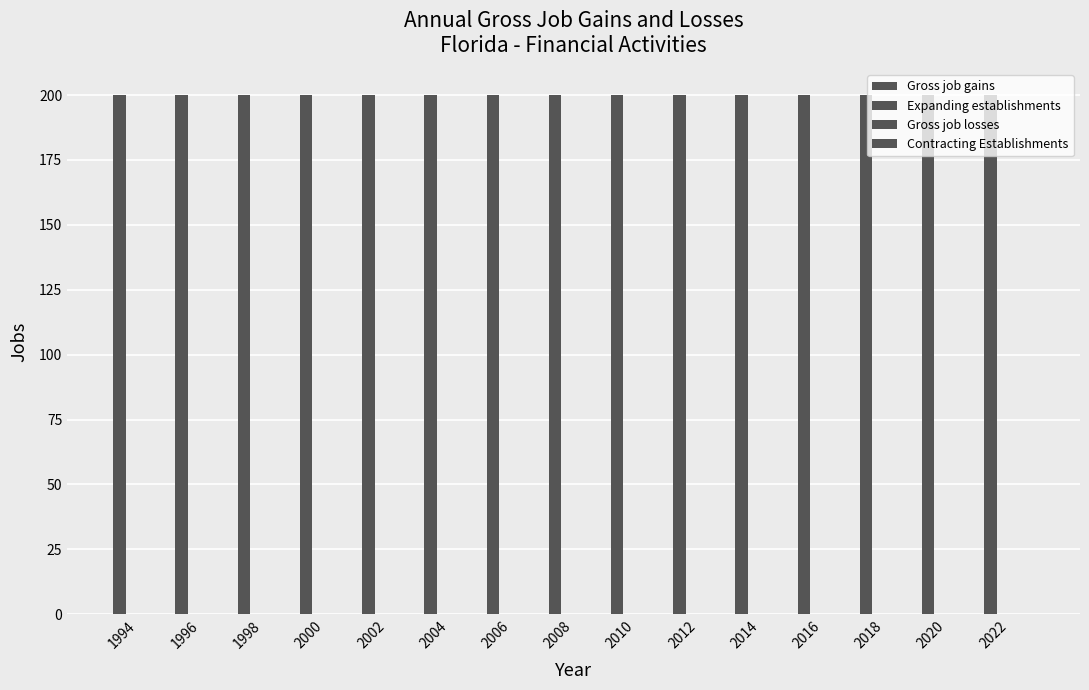

At which category does the chart reach its peak across all series?

1994